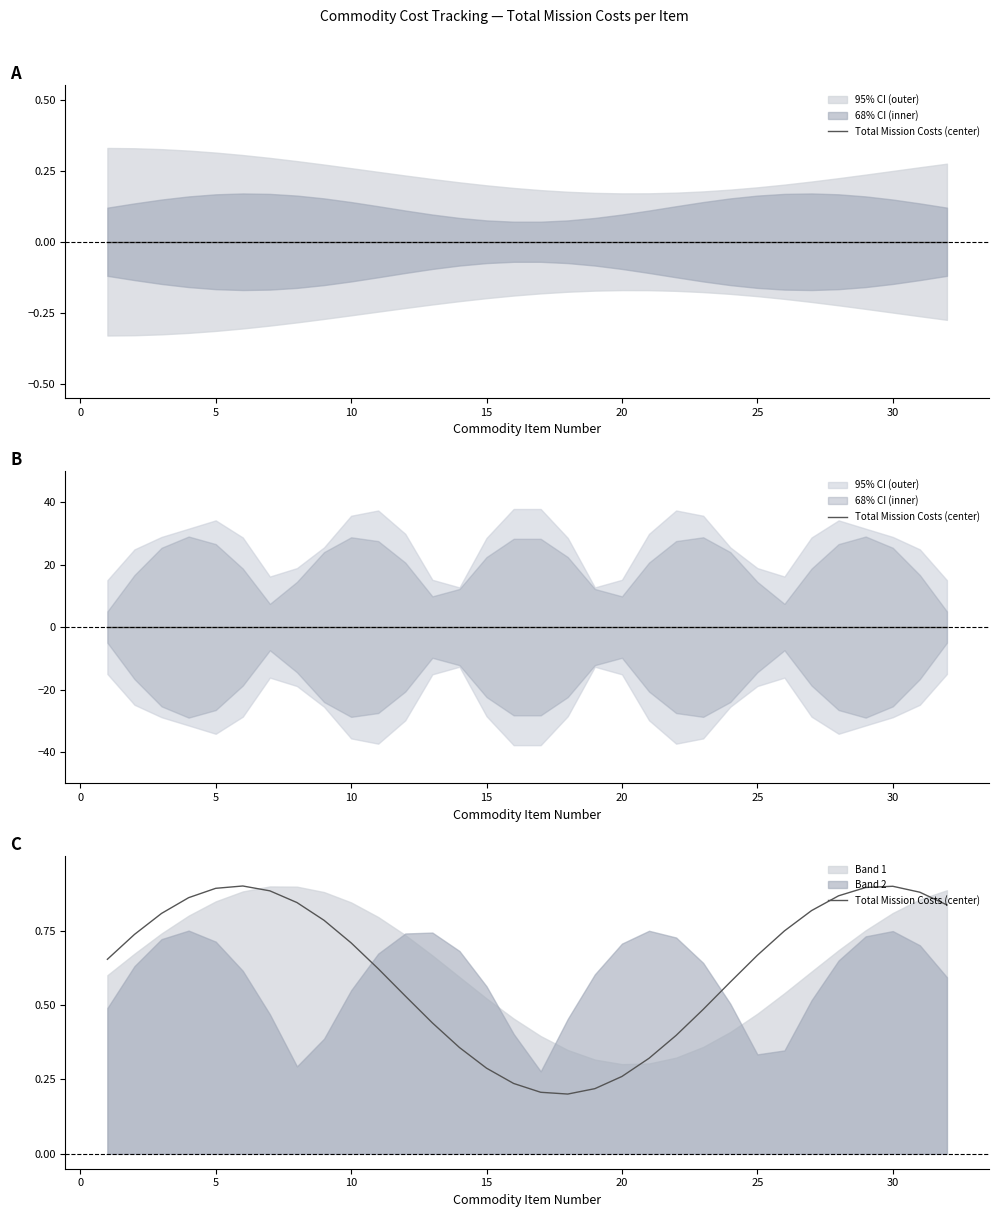

The chart shows a value of 0.9 at 30. True or false?

True